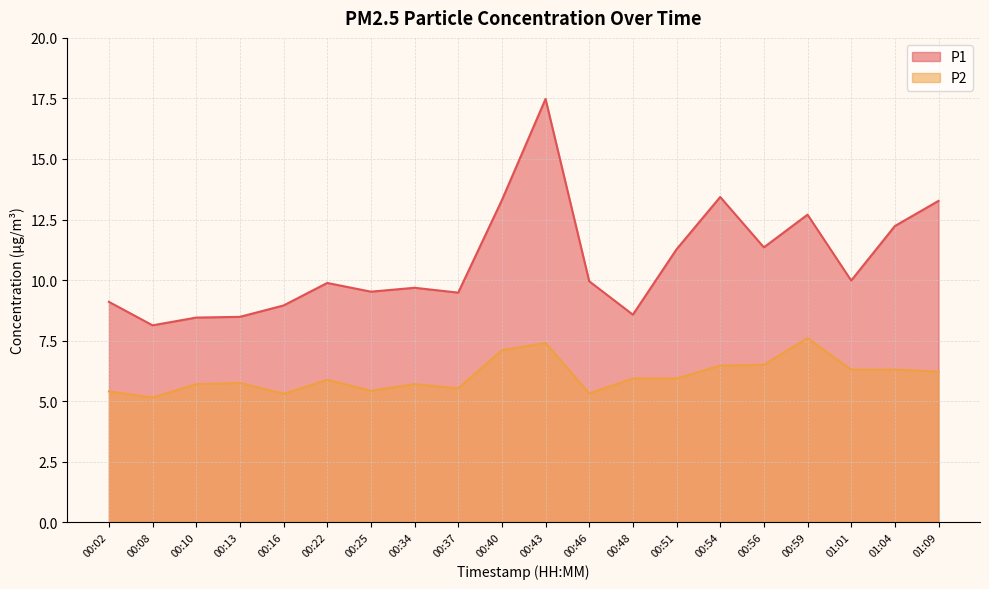

Reading right to left, transcribe all the data shown in this chart.

P1: 01:09=13.3	01:04=12.2	01:01=10.0	00:59=12.7	00:56=11.3	00:54=13.4	00:51=11.3	00:48=8.6	00:46=9.9	00:43=17.5	00:40=13.3	00:37=9.5	00:34=9.7	00:25=9.5	00:22=9.9	00:16=8.9	00:13=8.5	00:10=8.4	00:08=8.1	00:02=9.1
P2: 01:09=6.2	01:04=6.3	01:01=6.3	00:59=7.6	00:56=6.5	00:54=6.5	00:51=5.9	00:48=5.9	00:46=5.3	00:43=7.4	00:40=7.1	00:37=5.5	00:34=5.7	00:25=5.4	00:22=5.9	00:16=5.3	00:13=5.8	00:10=5.7	00:08=5.2	00:02=5.4